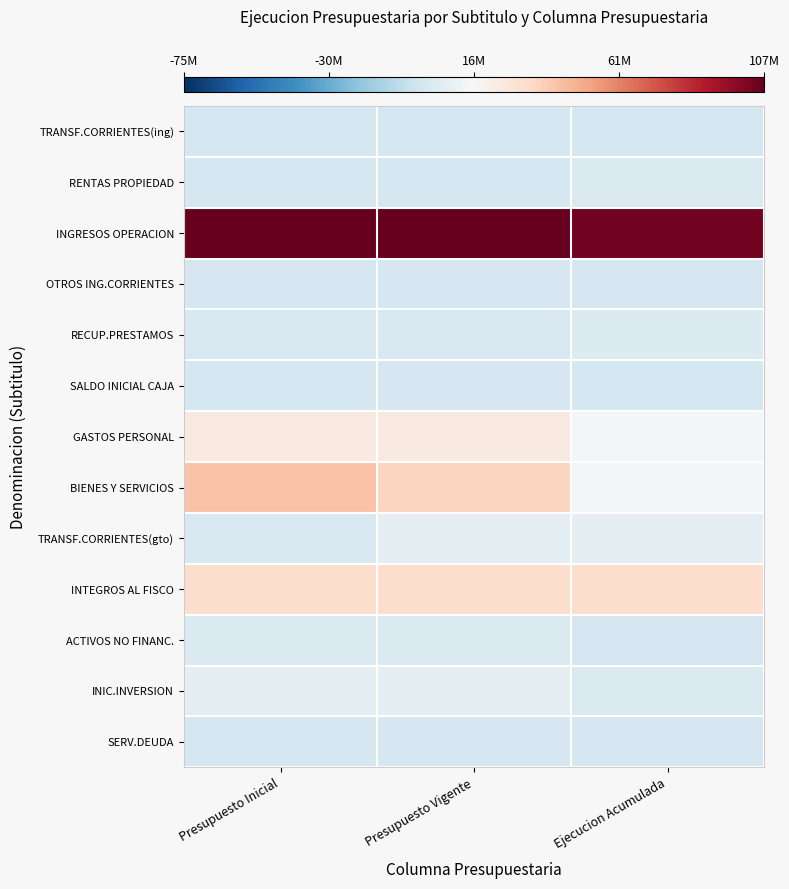

Count the number of categories in the chart.

3